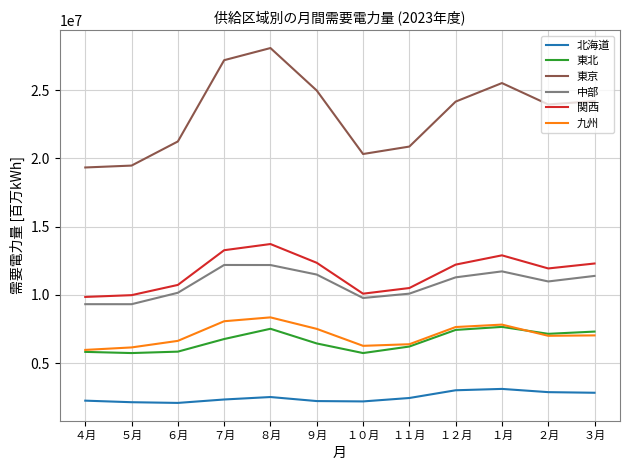

What is the maximum value for 北海道?

3114505